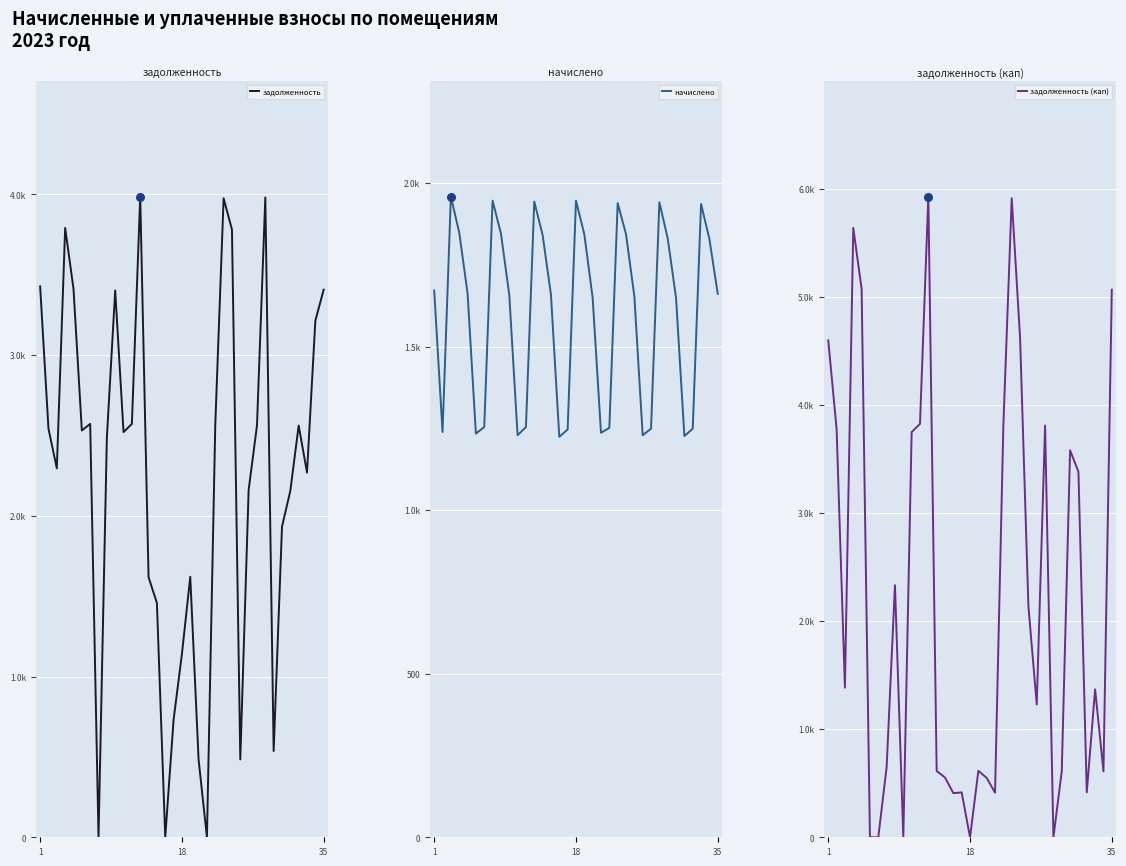

Which series reaches the minimum Y coordinate?

задолженность